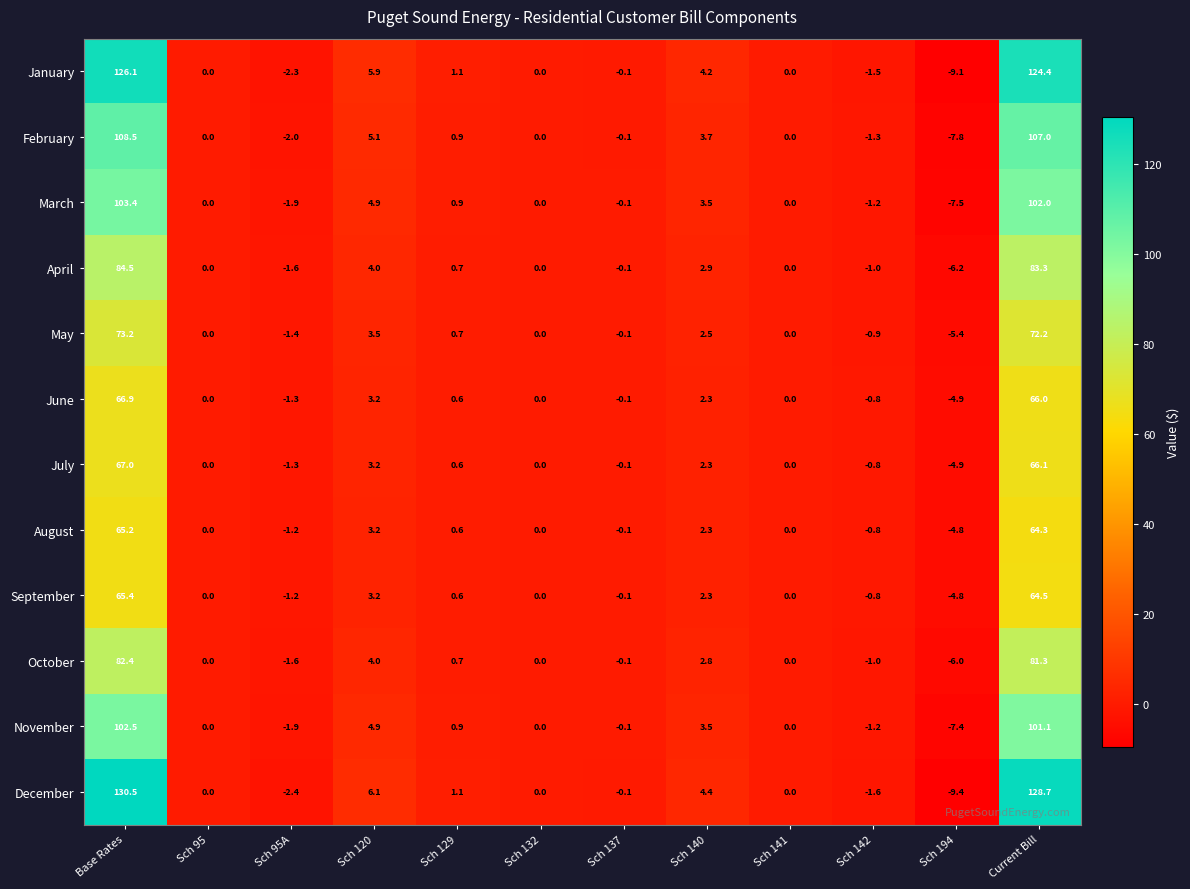

Where is June nearest to the value 31?

Sch 120